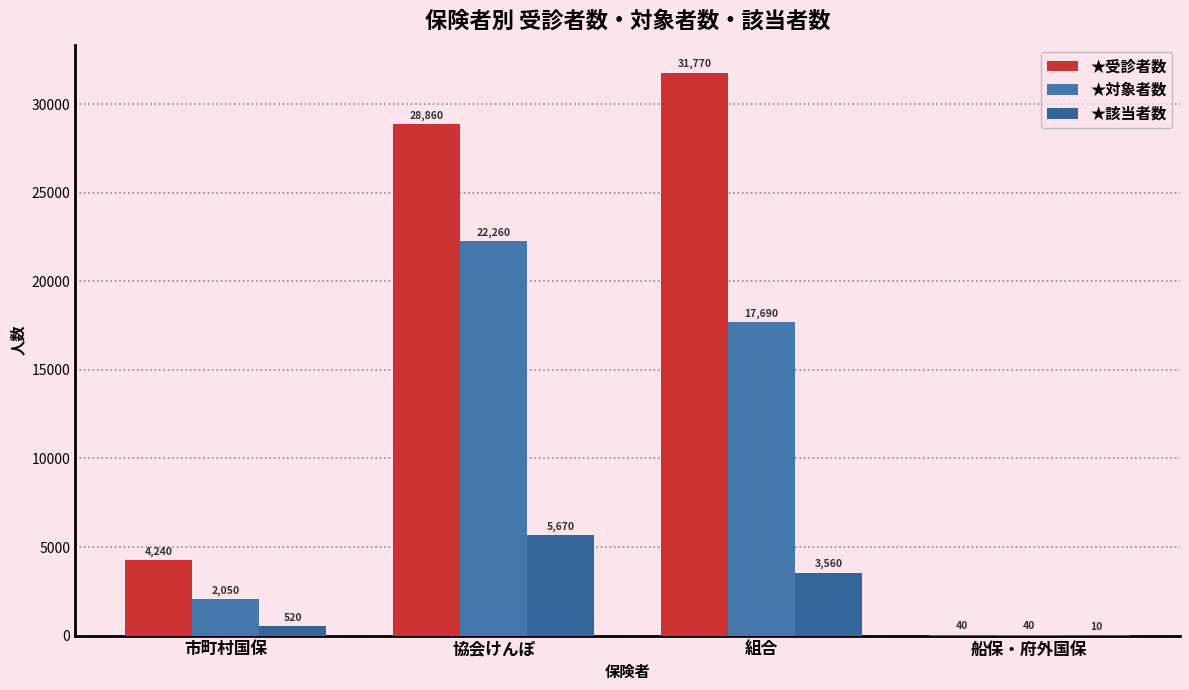

Which series changed the most between 市町村国保 and 船保・府外国保?

★受診者数